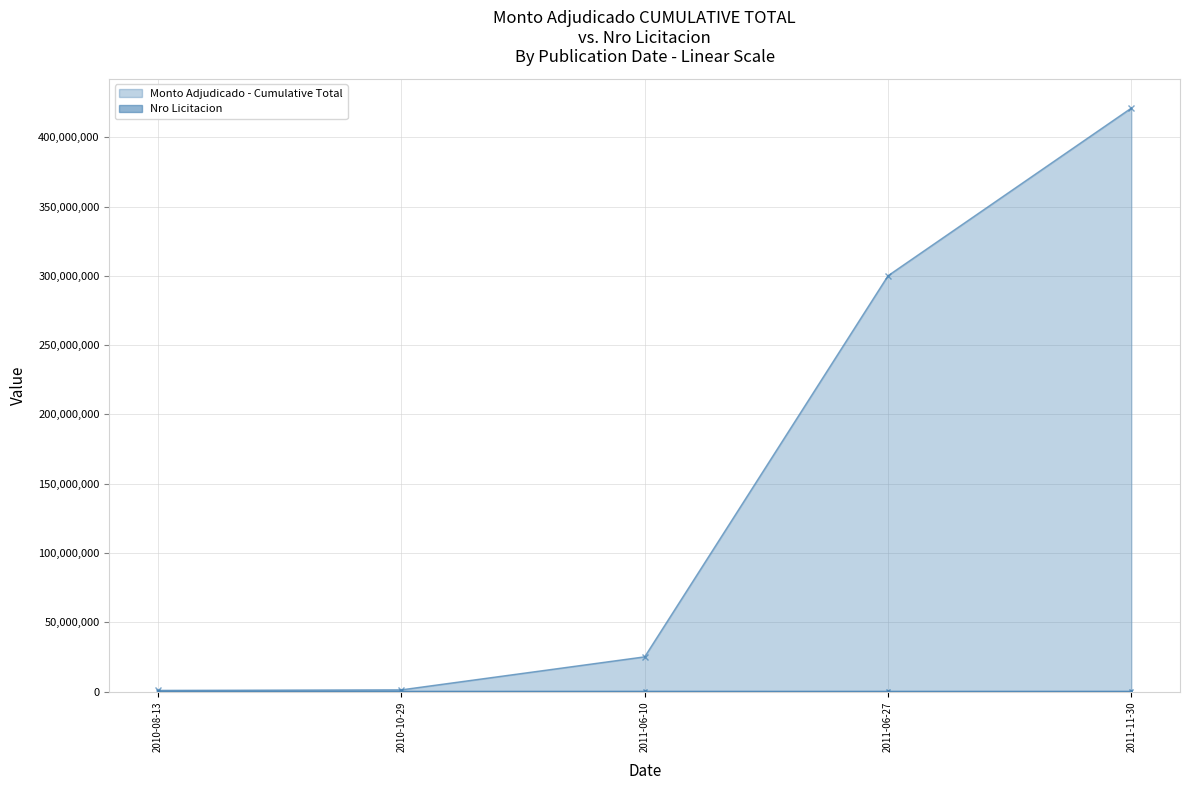

At which label does the data first exceed 213556?

2011-06-10